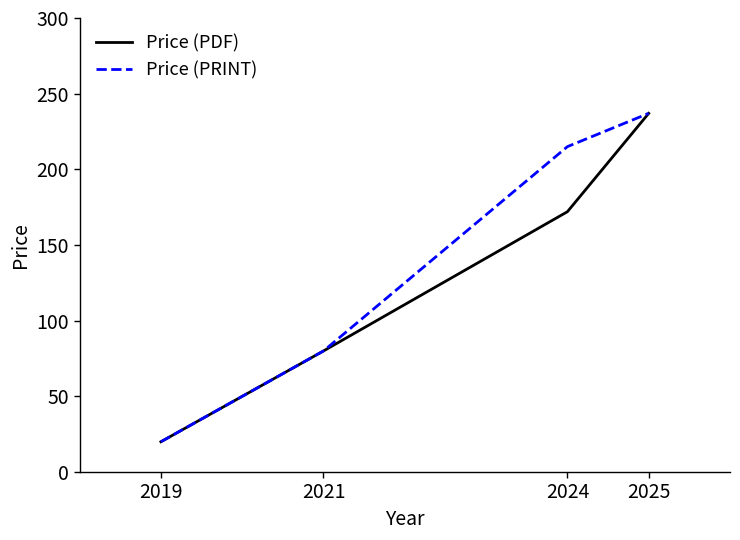

What is the difference between the Price (PDF) values at 2025 and 2019?

217